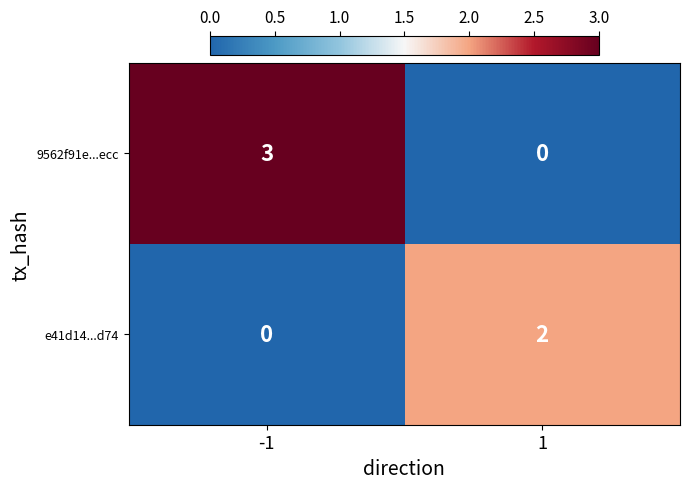

What value does the 9562f91e...ecc series have at -1?

3